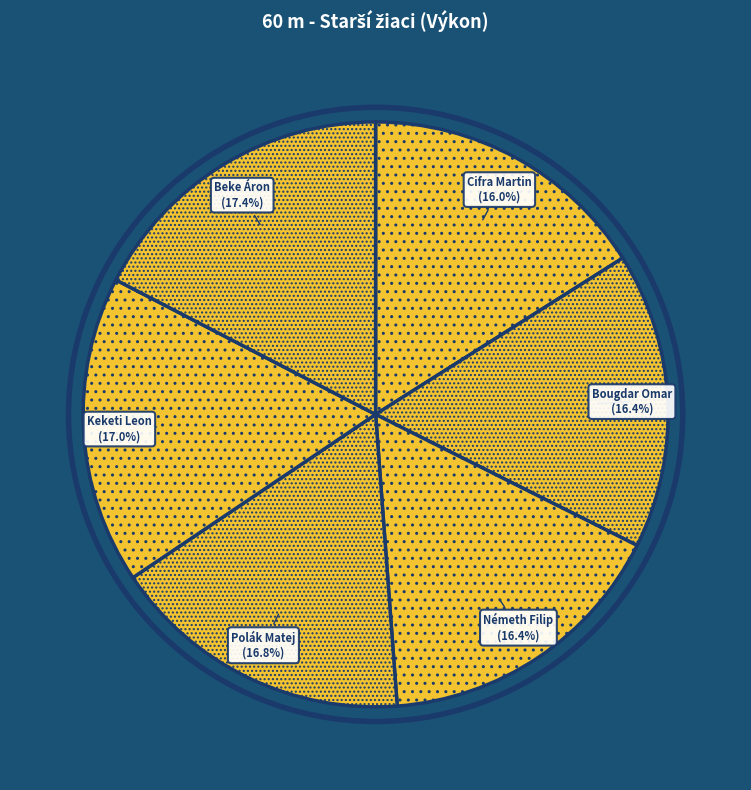

True or false: Németh Filip accounts for 28% of the total.

False